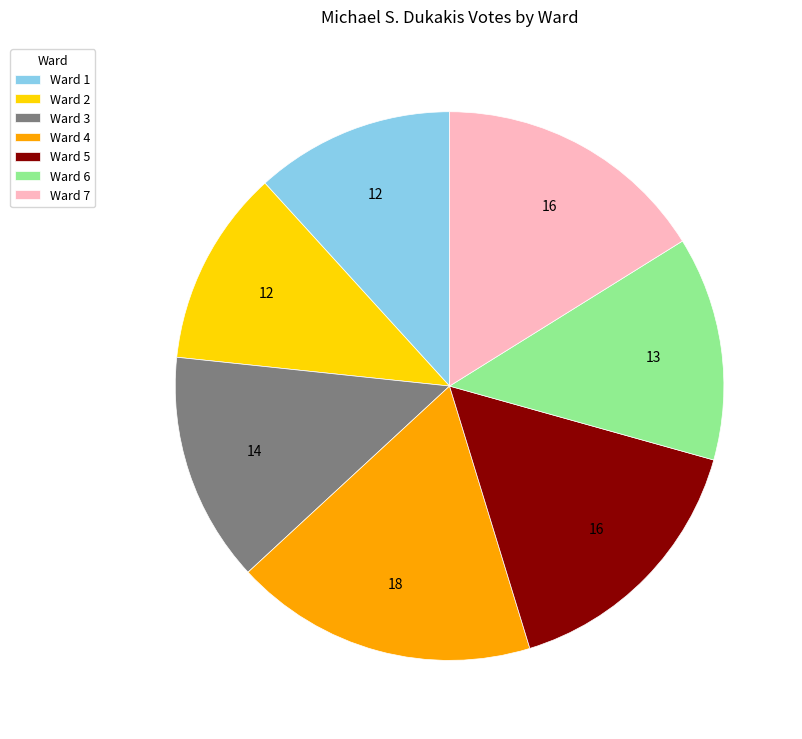

Combined, do Ward 2 and Ward 1 account for over 50%?

No